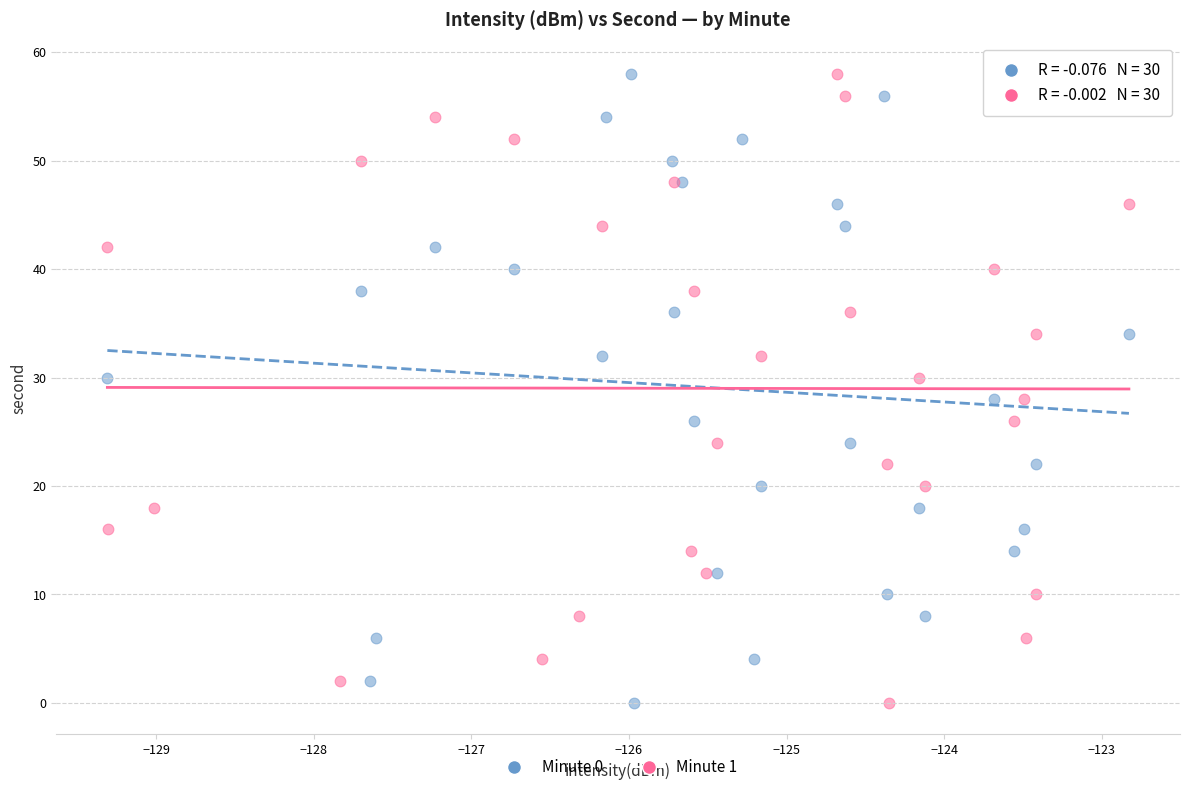

What are all the series names shown in the legend?

Minute 0, Minute 1